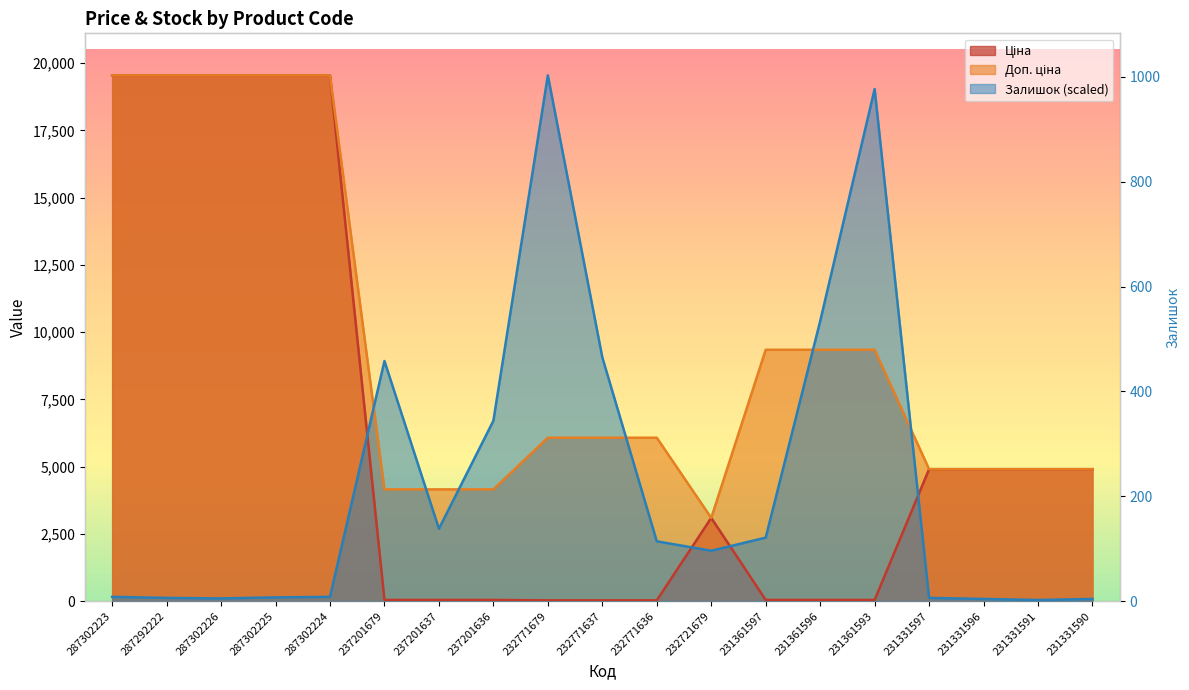

Which series has the largest total across all categories?

Доп. ціна